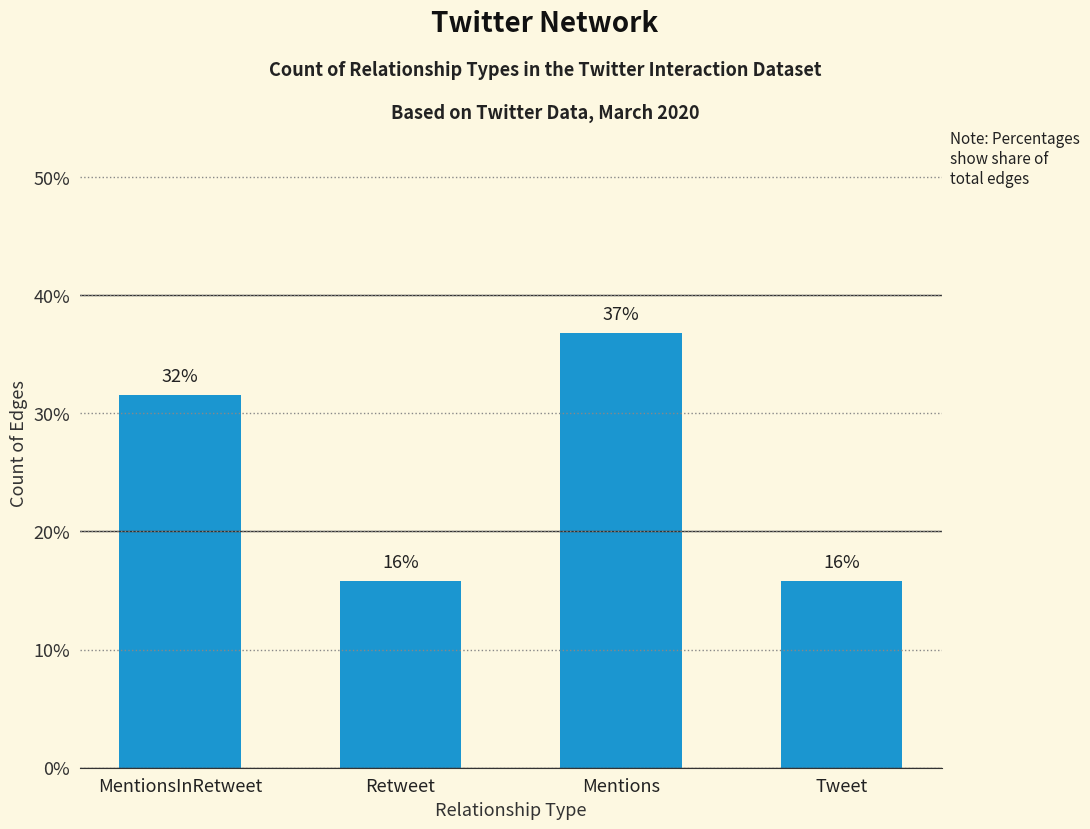

Between Retweet and Tweet, which is larger?

Retweet